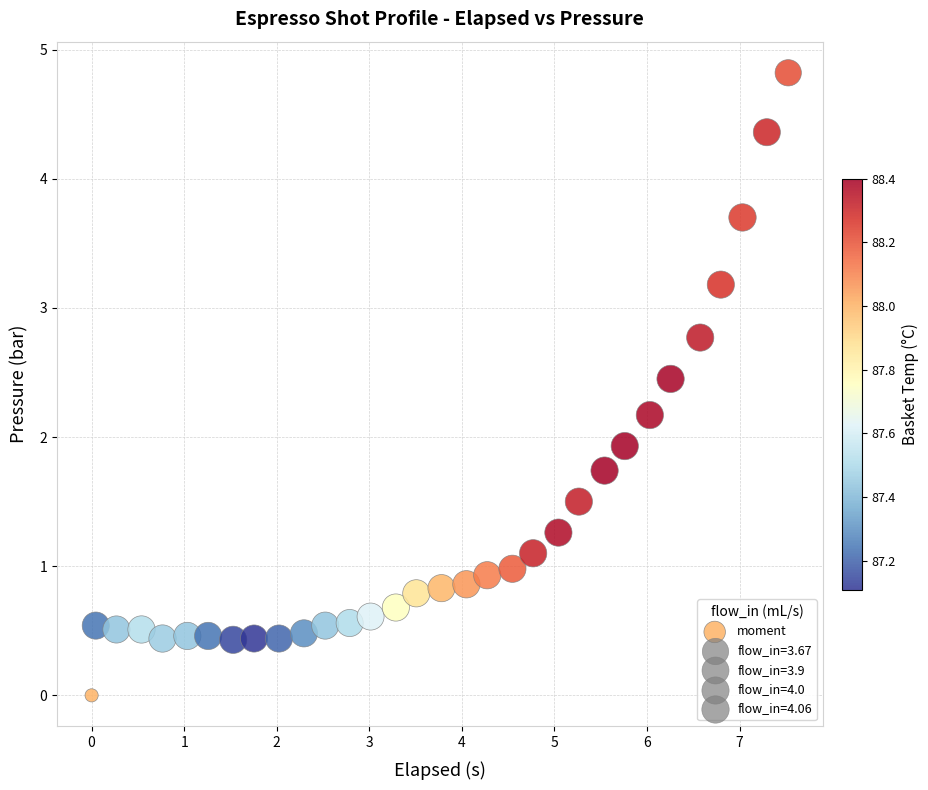

What is the range of Y values (max minus min)?

4.8